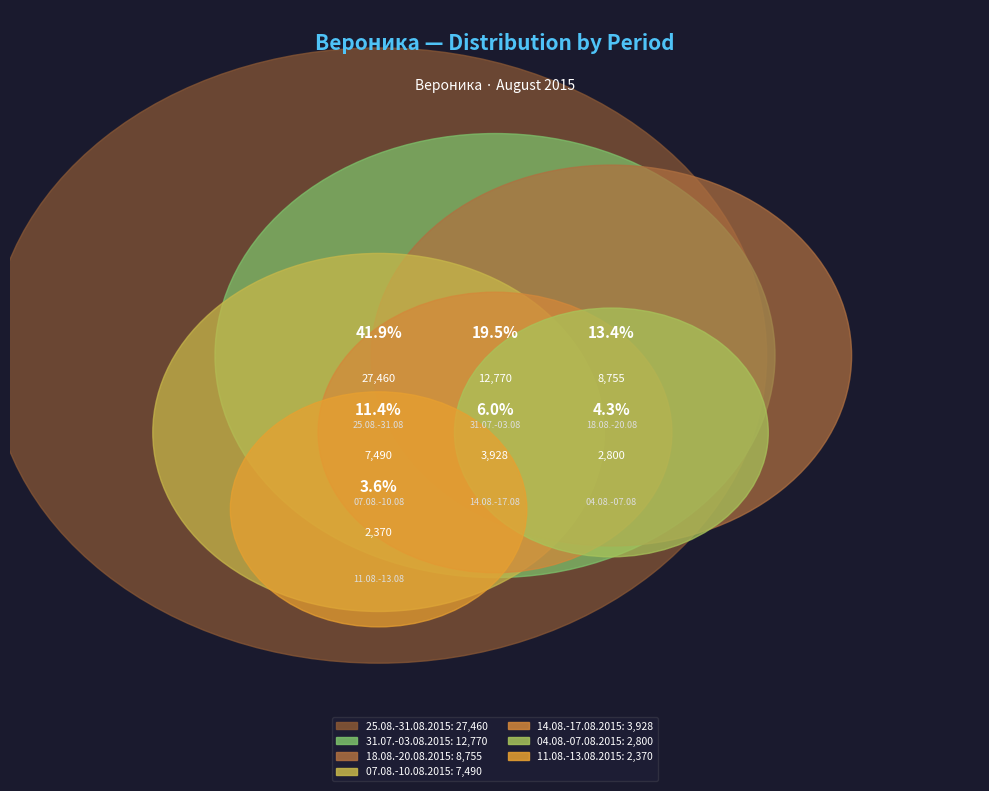

Does 18.08.-20.08.2015 account for over 50% of the chart?

No